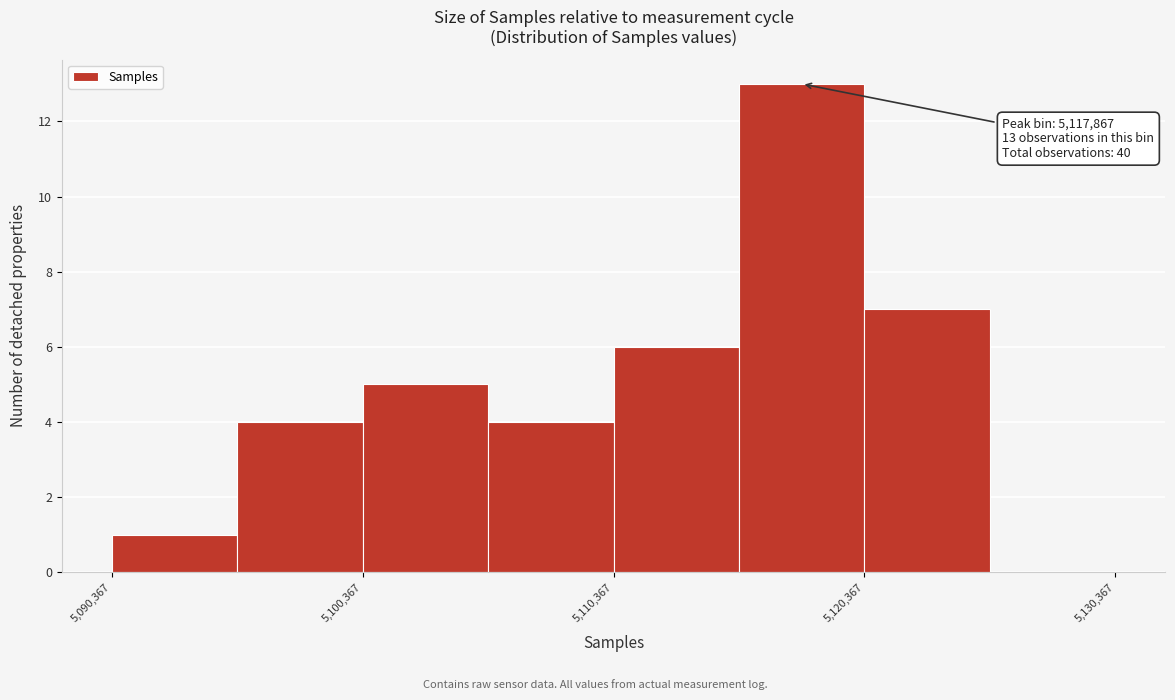

Which range on the x-axis has the tallest bar?

5115000 to 5120000